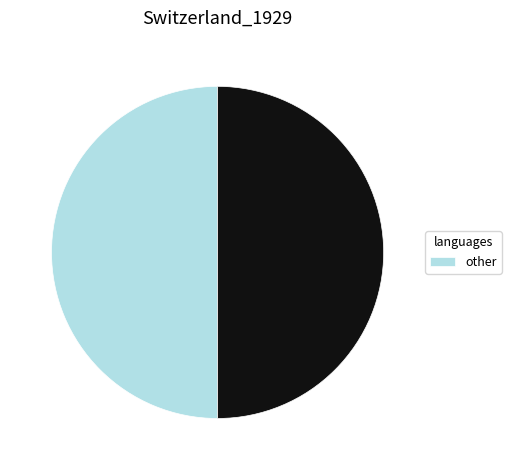

Count the number of slices in the pie.

2